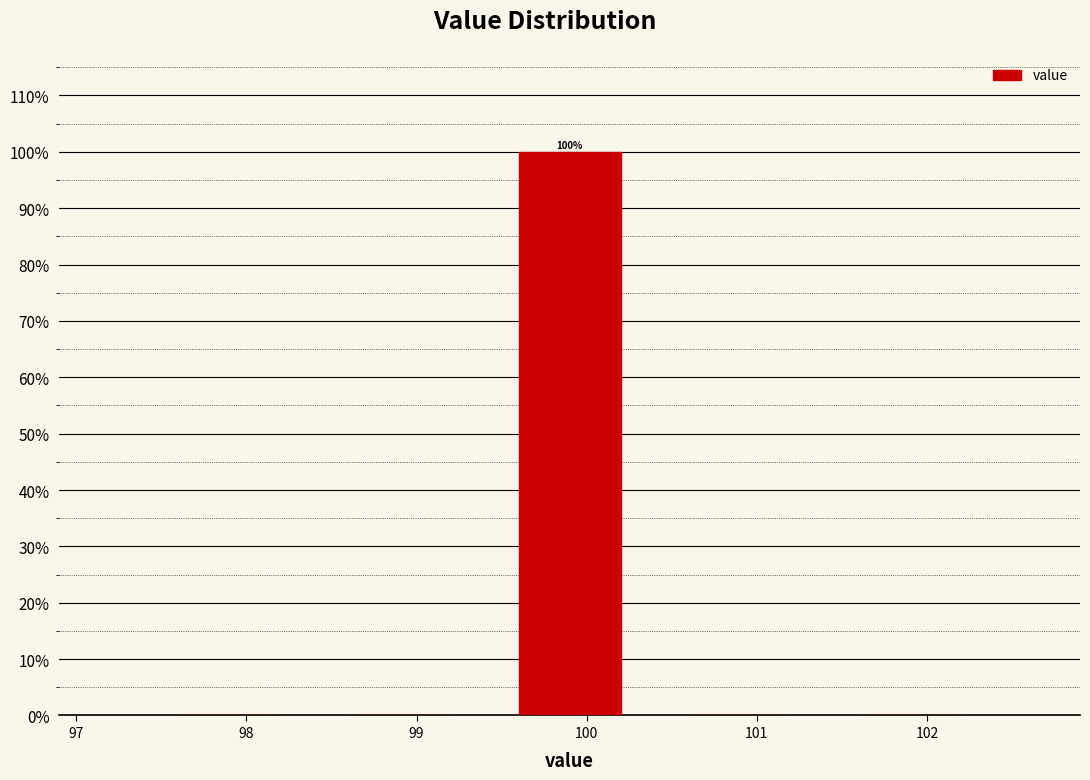

Which range on the x-axis has the tallest bar?

99.4 to 100.4